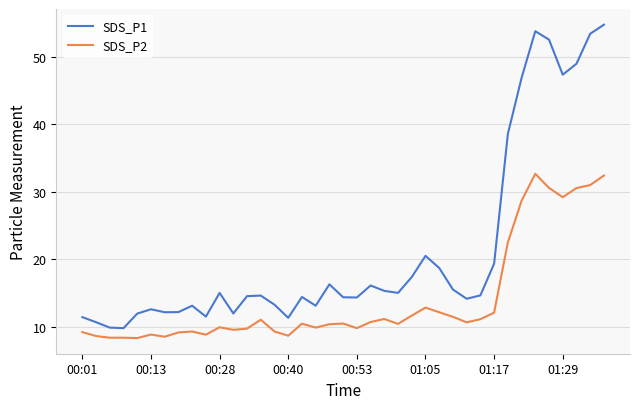

What is the minimum value shown in the chart?

8.3